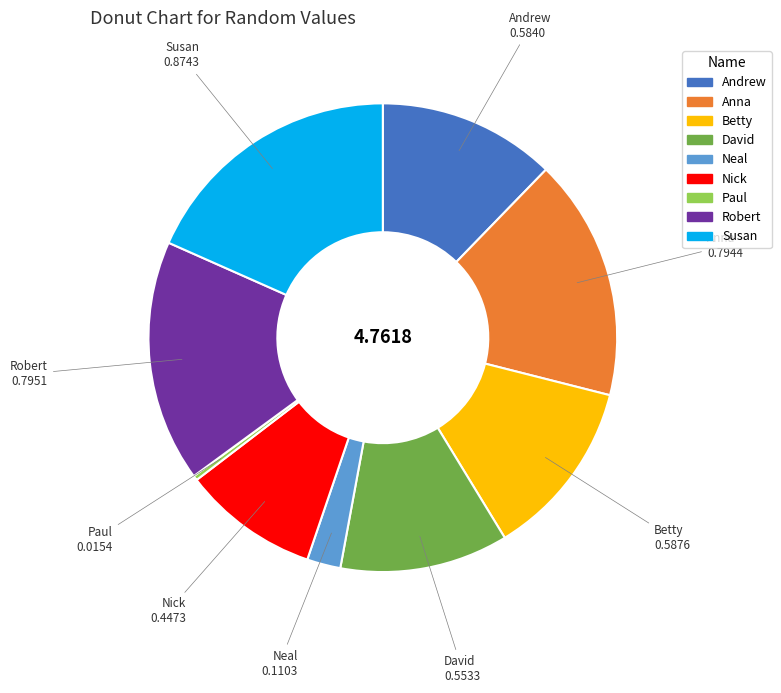

Is there a majority slice in this chart?

No